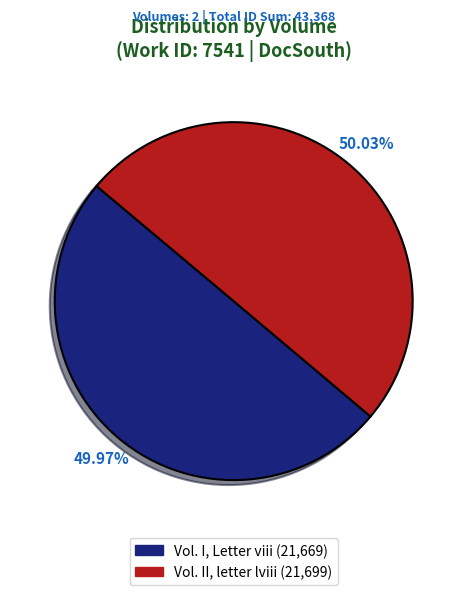

Does any single category account for the majority?

Yes